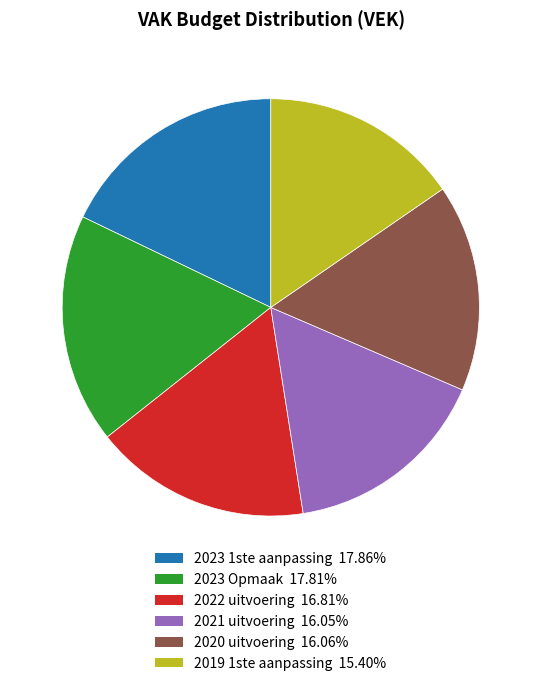

Approximately how many times larger is the value at 2023 Opmaak 17.81% compared to 2019 1ste aanpassing 15.40%?

1.2